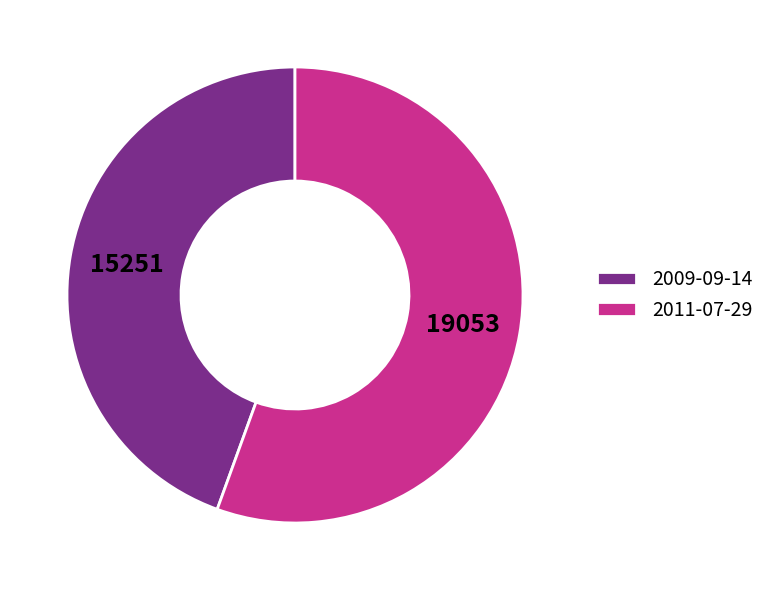

What is the ratio of the value at 2011-07-29 to the value at 2009-09-14?

1.2